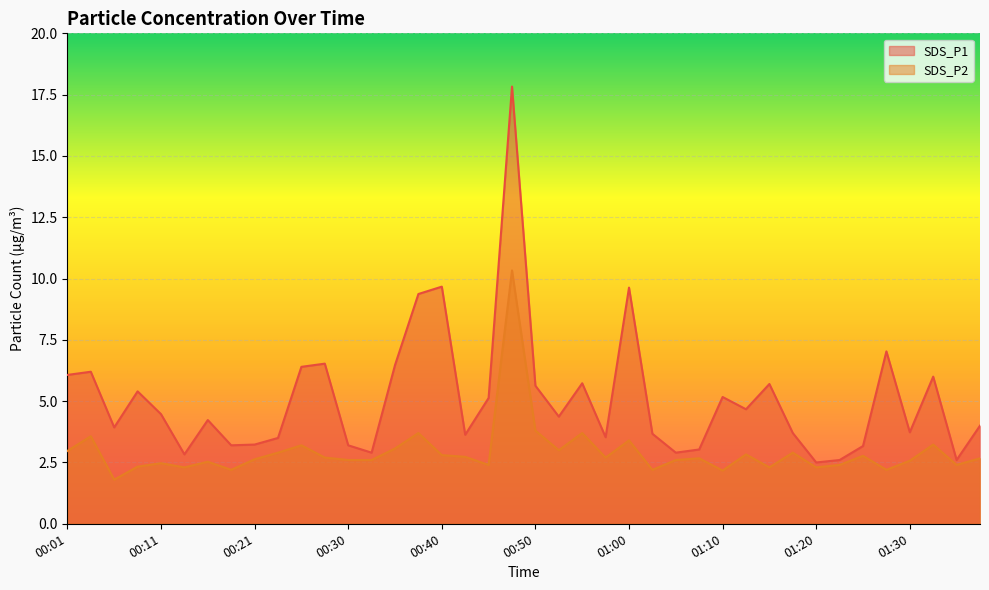

How many lines are shown in the chart?

2